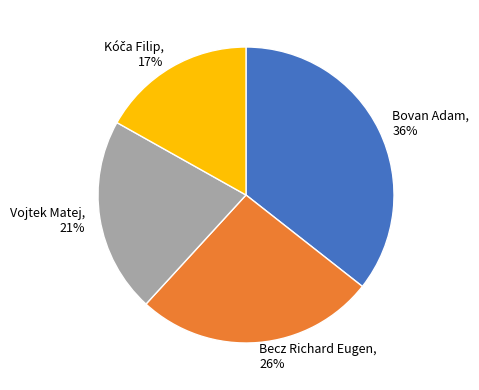

To the nearest percent, what portion does Becz Richard Eugen represent?

26%